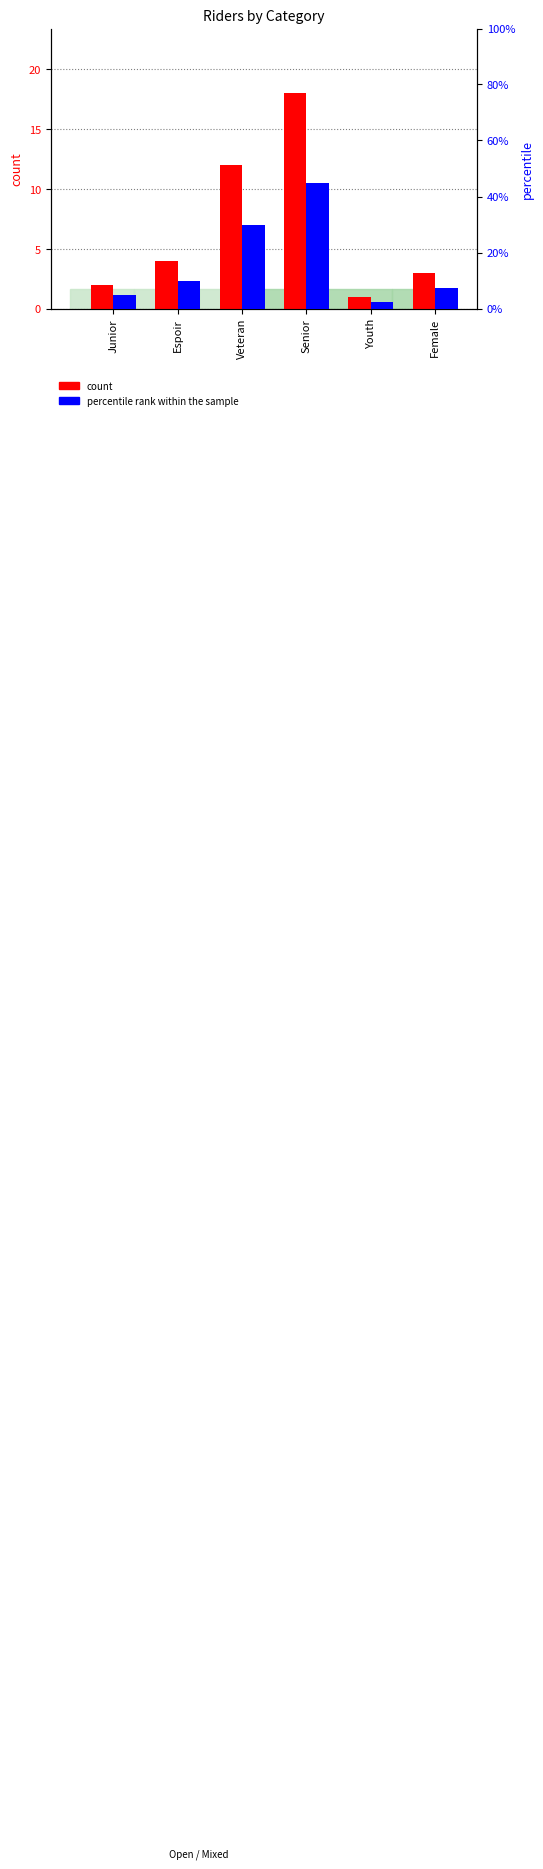

How many data points in percentile rank within the sample are above 10?

2